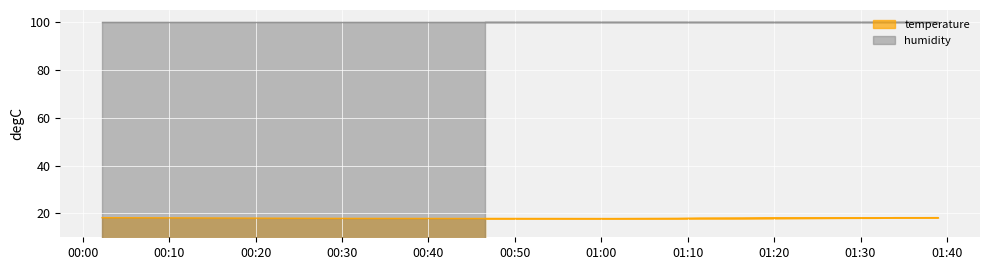

The chart shows a value of 17.8 at 2023-08-24T01:06:17. True or false?

True